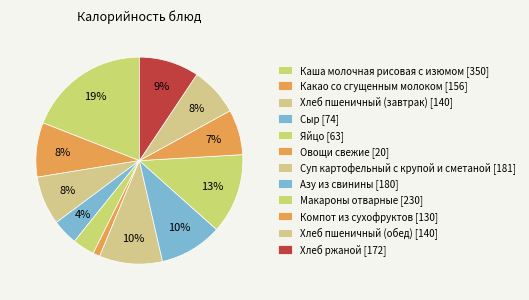

Count the number of slices in the pie.

12